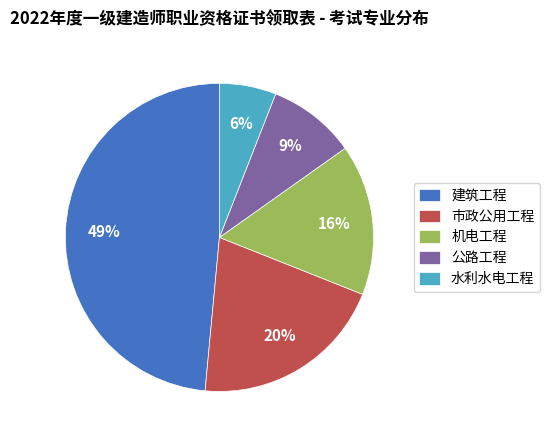

Is there a majority slice in this chart?

No